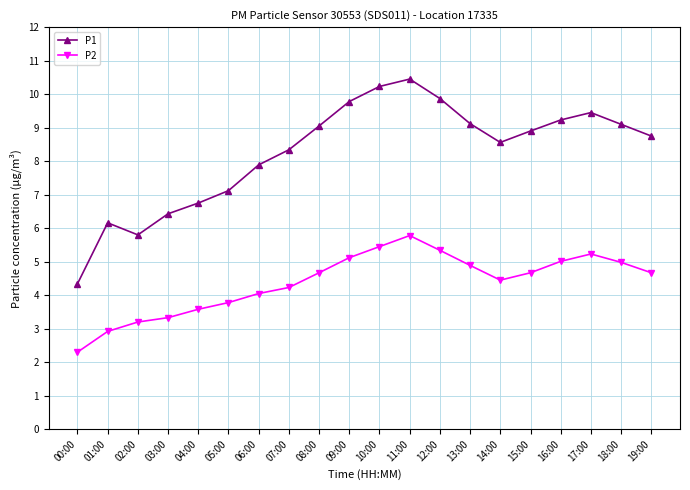

At which category is the sum across all series the highest?

11:00